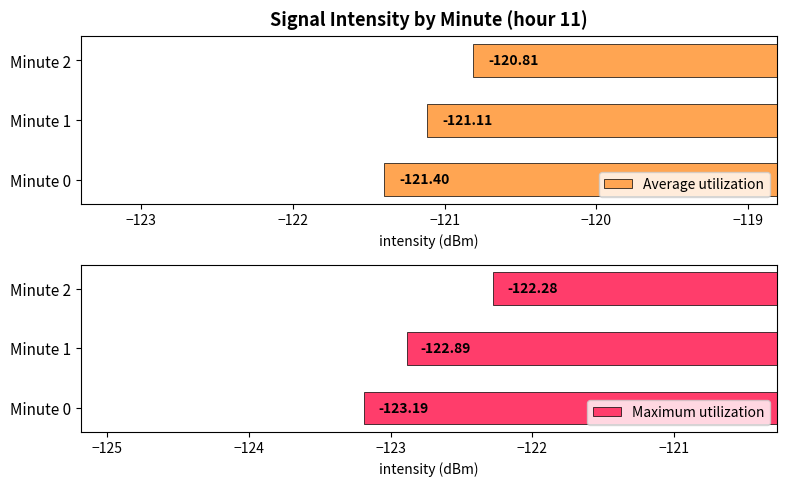

List the labels in order of Average utilization value, largest first.

Minute 2, Minute 1, Minute 0